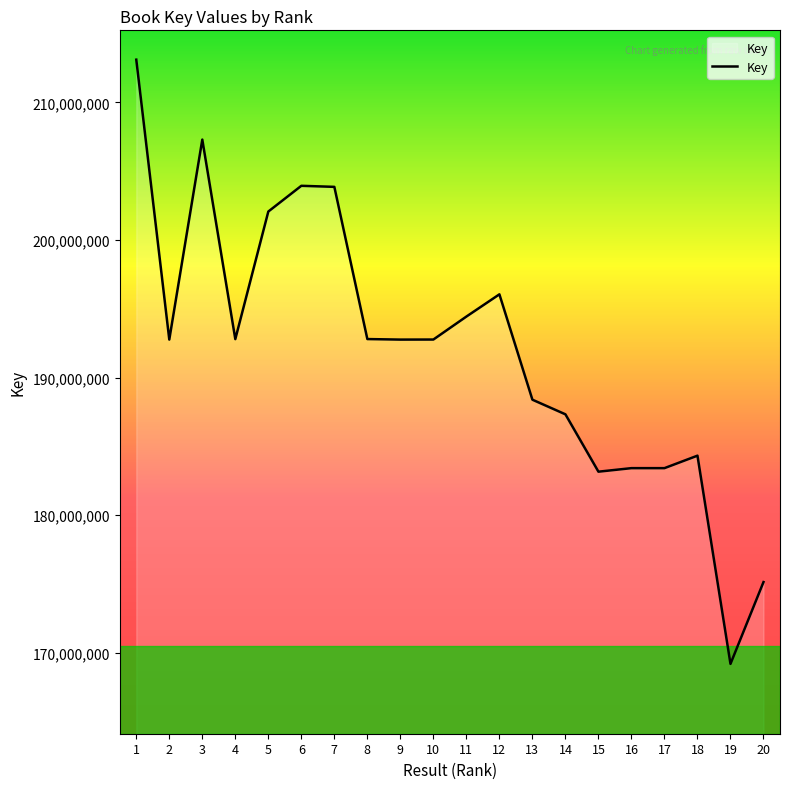

Which label corresponds to the largest value in the chart?

1